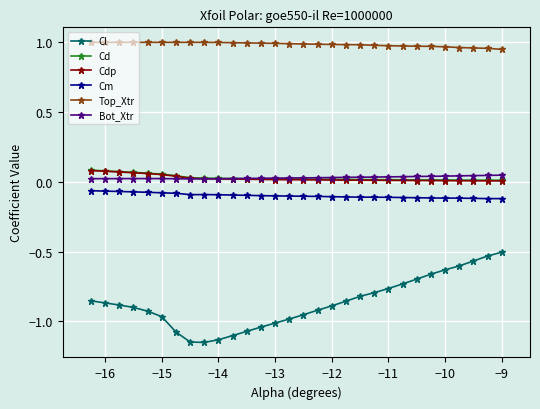

Which series has the largest total across all categories?

Top_Xtr